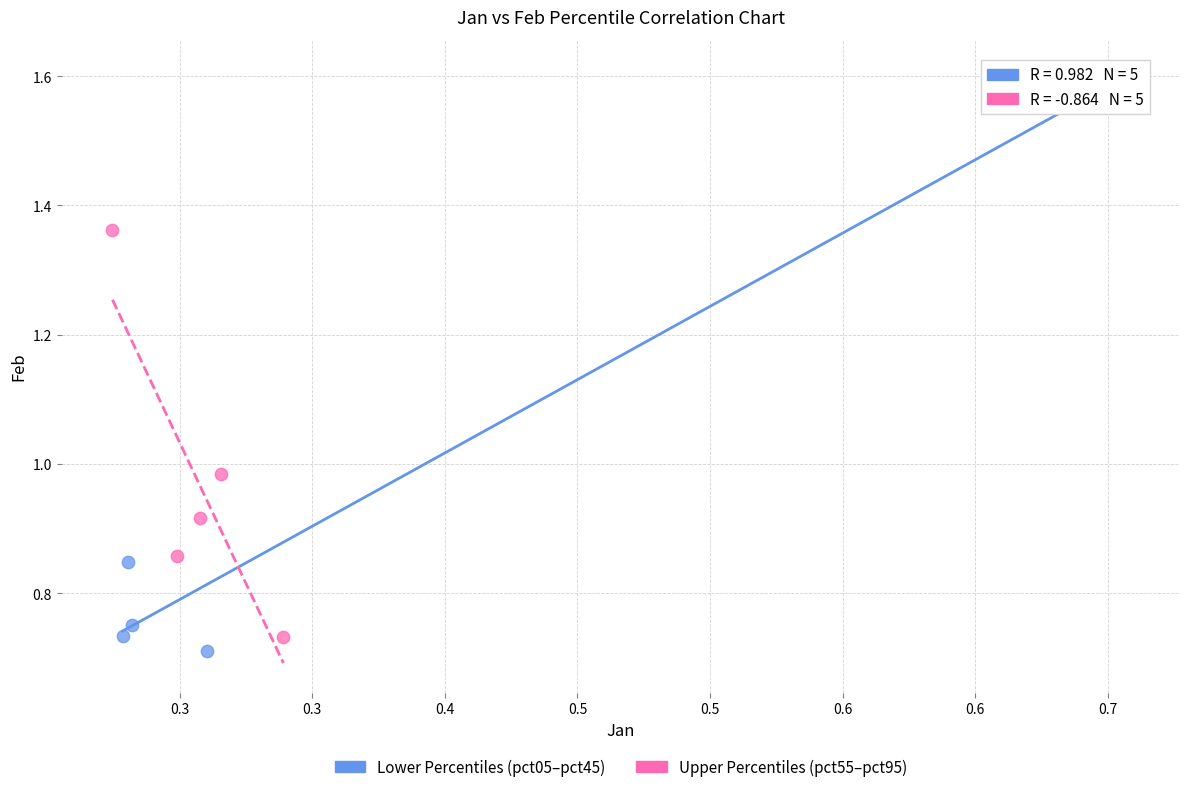

What are all the series names shown in the legend?

Lower Percentiles (pct05–pct45), Upper Percentiles (pct55–pct95)